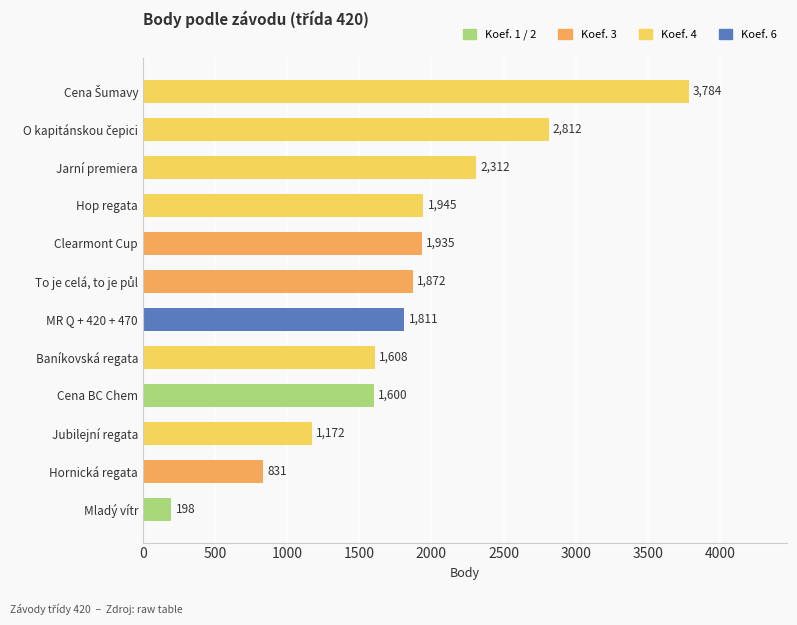

What is the difference between the second highest and minimum values?

2614